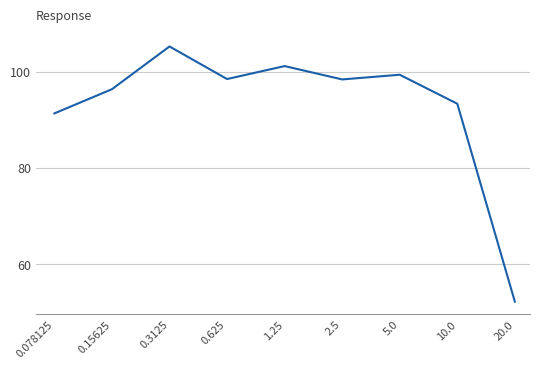

What is the smallest value displayed?

52.2